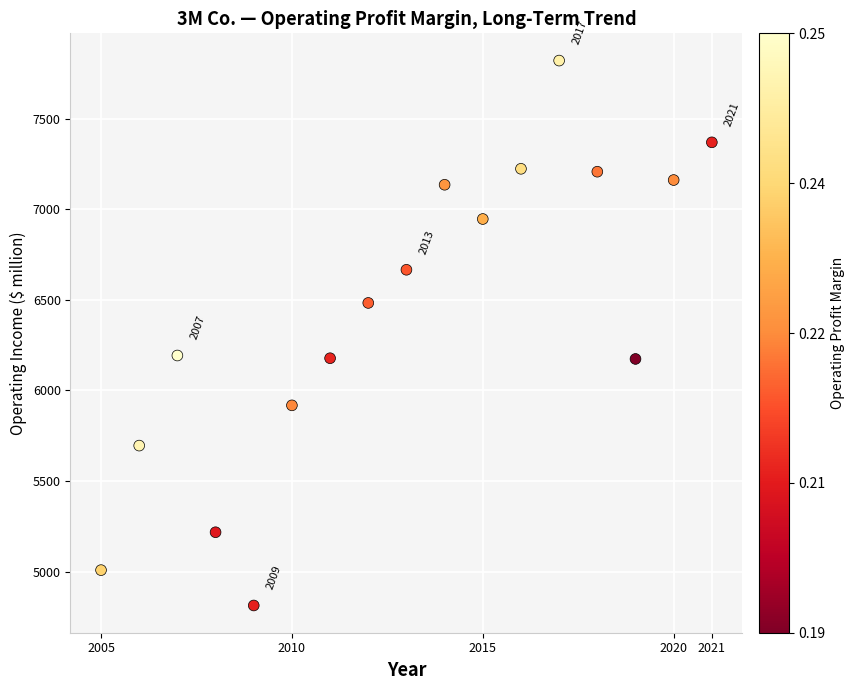

What is the range of X values (max minus min)?

16